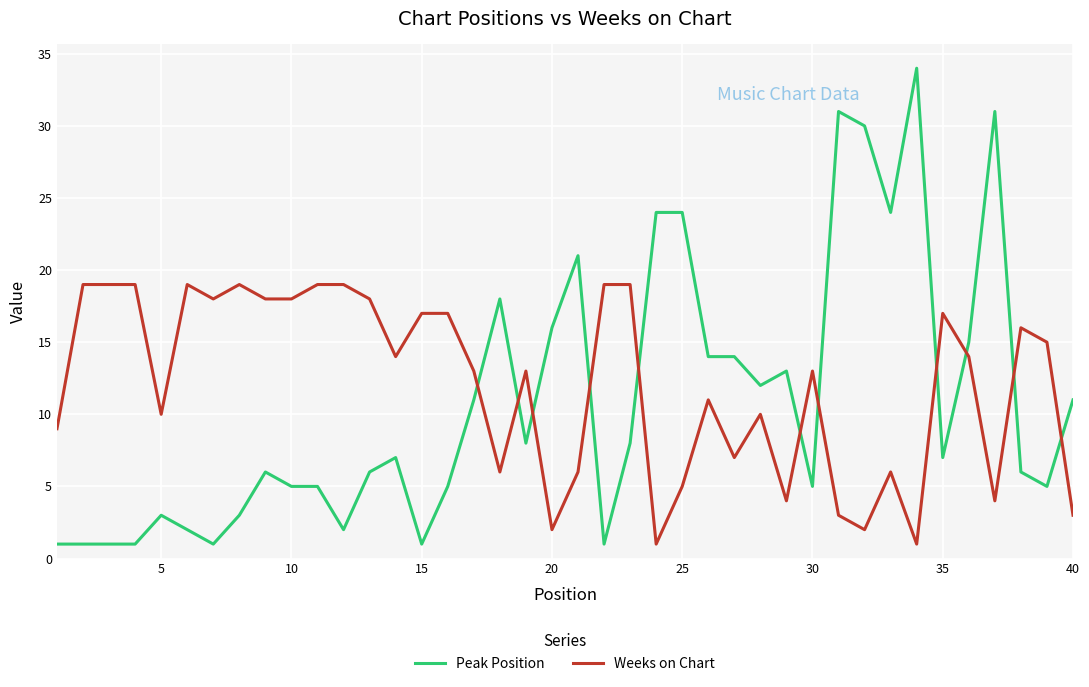

How many intersections are there between Weeks on Chart and Peak Position?

11